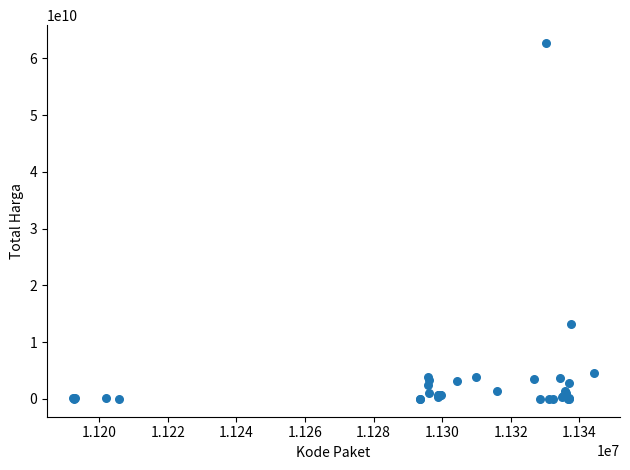

What Y value in the scatter plot is closest to 31359950400?

13217400000